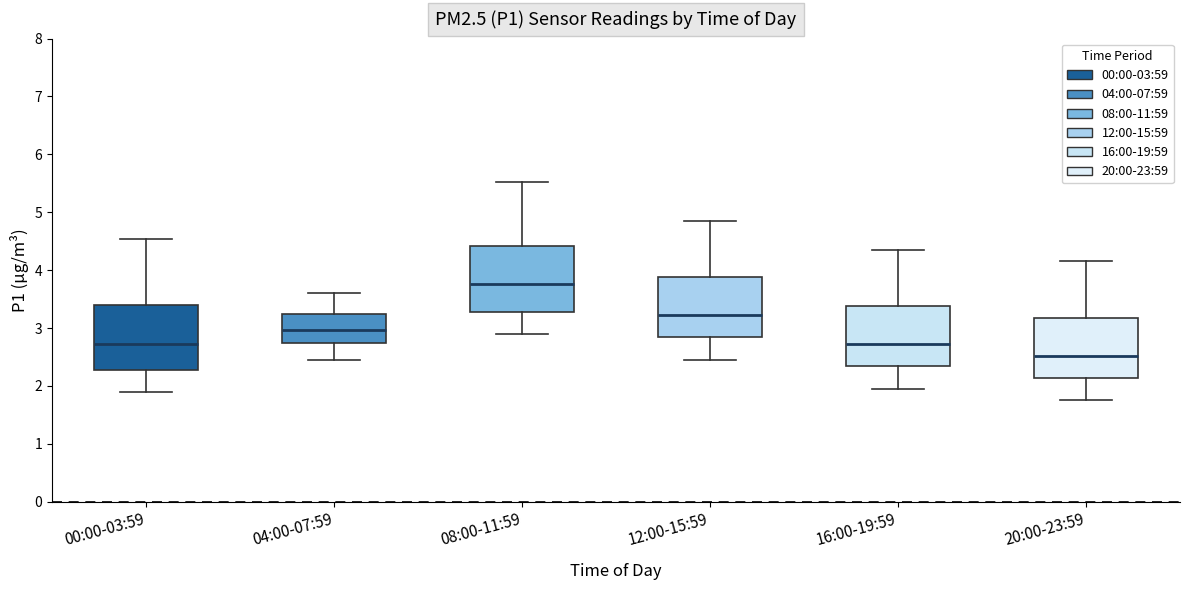

Reading left to right, transcribe this box plot: for each box, give where its median line is, the range the box spans, and where its two whiskers end, as read against the y-axis. The values are not printed on the chart, so give them approximately, as read against the axis.

00:00-03:59: median 2.7, box 2.3 to 3.4, whiskers 1.9 to 4.5
04:00-07:59: median 3.0, box 2.7 to 3.3, whiskers 2.5 to 3.6
08:00-11:59: median 3.8, box 3.3 to 4.4, whiskers 2.9 to 5.5
12:00-15:59: median 3.2, box 2.8 to 3.9, whiskers 2.5 to 4.9
16:00-19:59: median 2.7, box 2.3 to 3.4, whiskers 2.0 to 4.4
20:00-23:59: median 2.5, box 2.1 to 3.2, whiskers 1.8 to 4.2